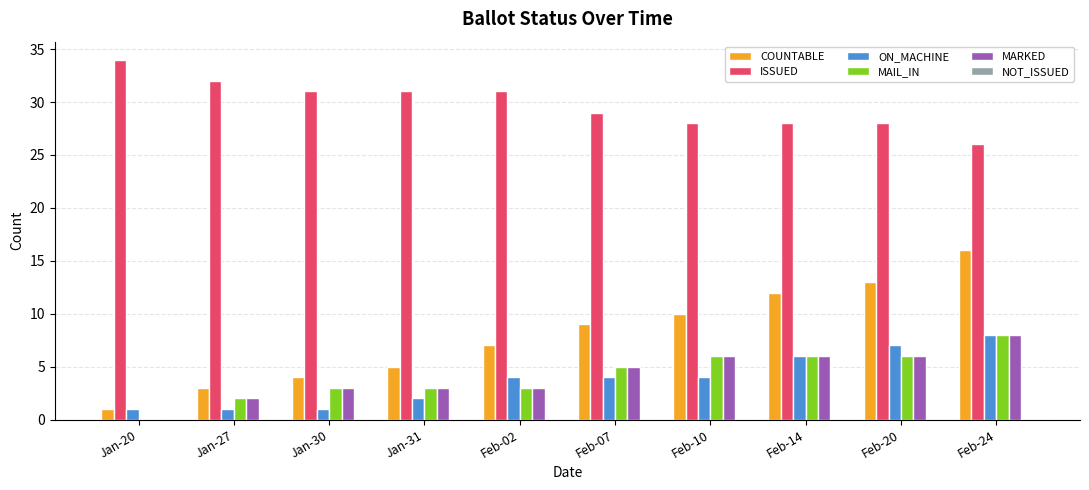

Which series has the largest range (max minus min)?

COUNTABLE